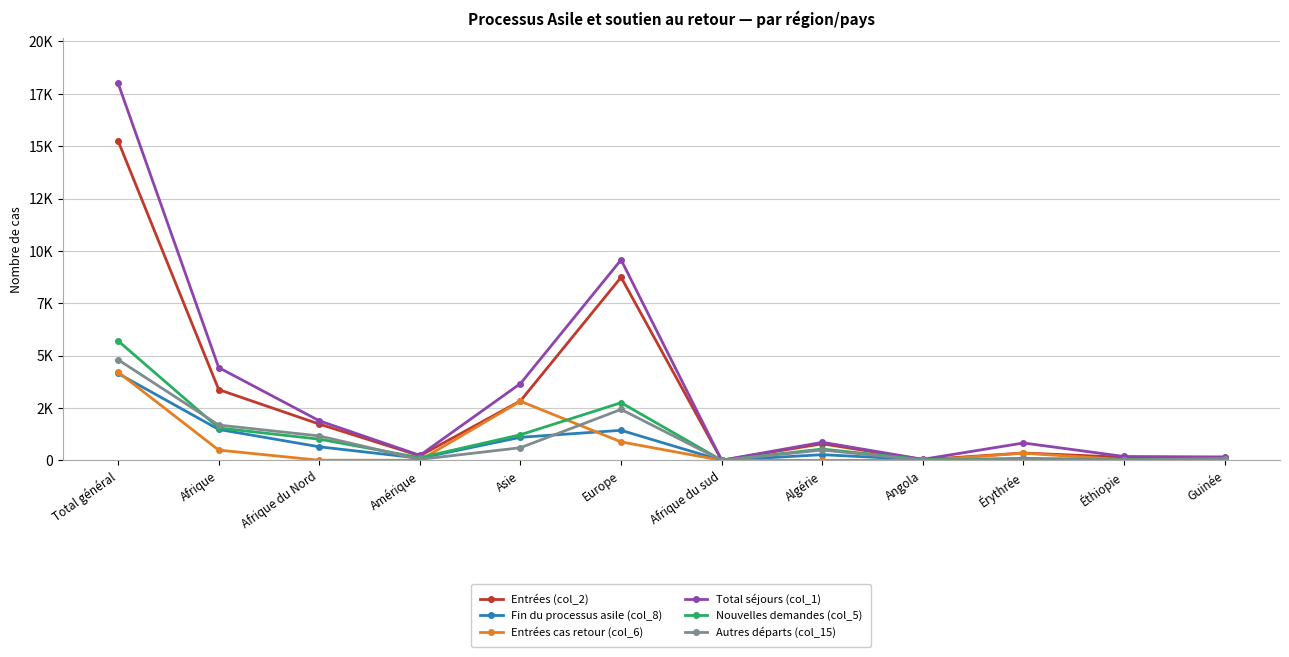

Reading left to right, transcribe all the data shown in this chart.

Entrées (col_2): Total général=15250	Afrique=3378	Afrique du Nord=1732	Amérique=217	Asie=2842	Europe=8741	Afrique du sud=6	Algérie=791	Angola=34	Érythrée=353	Éthiopie=146	Guinée=134
Fin du processus asile (col_8): Total général=4148	Afrique=1477	Afrique du Nord=648	Amérique=104	Asie=1102	Europe=1435	Afrique du sud=0	Algérie=273	Angola=30	Érythrée=91	Éthiopie=48	Guinée=70
Entrées cas retour (col_6): Total général=4214	Afrique=491	Afrique du Nord=7	Amérique=8	Asie=2823	Europe=881	Afrique du sud=0	Algérie=2	Angola=0	Érythrée=344	Éthiopie=32	Guinée=0
Total séjours (col_1): Total général=18000	Afrique=4430	Afrique du Nord=1890	Amérique=240	Asie=3669	Europe=9574	Afrique du sud=6	Algérie=864	Angola=51	Érythrée=831	Éthiopie=186	Guinée=165
Nouvelles demandes (col_5): Total général=5706	Afrique=1547	Afrique du Nord=1013	Amérique=129	Asie=1224	Europe=2753	Afrique du sud=3	Algérie=542	Angola=38	Érythrée=27	Éthiopie=30	Guinée=40
Autres départs (col_15): Total général=4805	Afrique=1687	Afrique du Nord=1167	Amérique=48	Asie=605	Europe=2433	Afrique du sud=0	Algérie=494	Angola=11	Érythrée=47	Éthiopie=20	Guinée=83